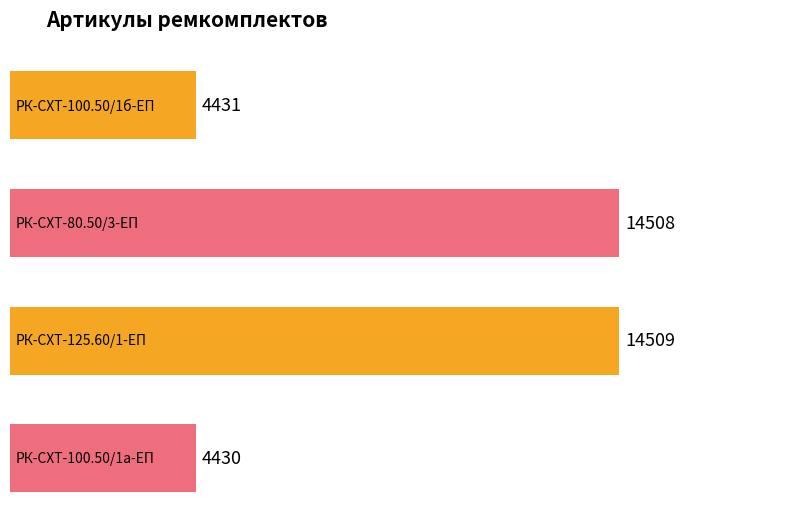

Reading left to right, list all the values displayed in this chart.

4431	14508	14509	4430